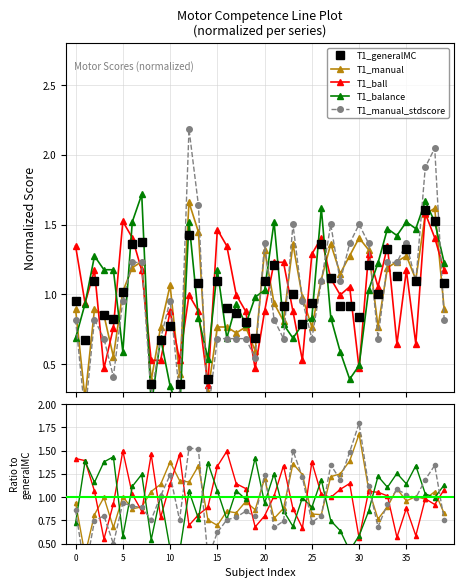

At which category is the sum across all series the highest?

12